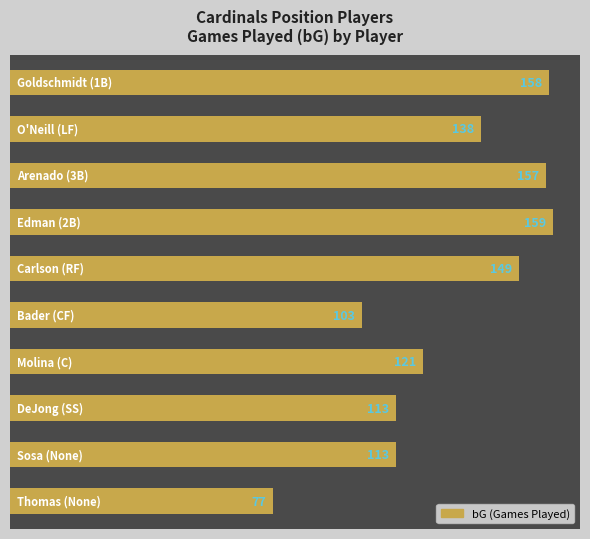

What is the minimum value shown in the chart?

77